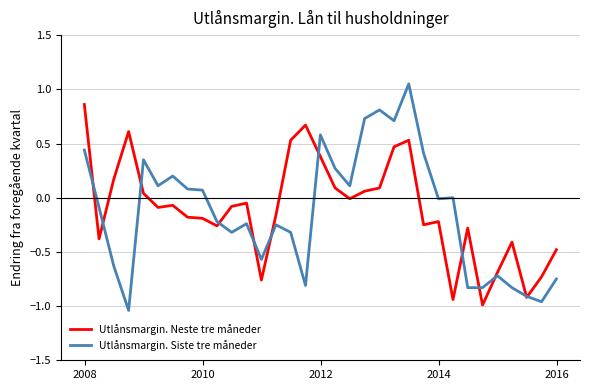

Rank the series by their maximum value, from highest to lowest.

Utlånsmargin. Siste tre måneder, Utlånsmargin. Neste tre måneder